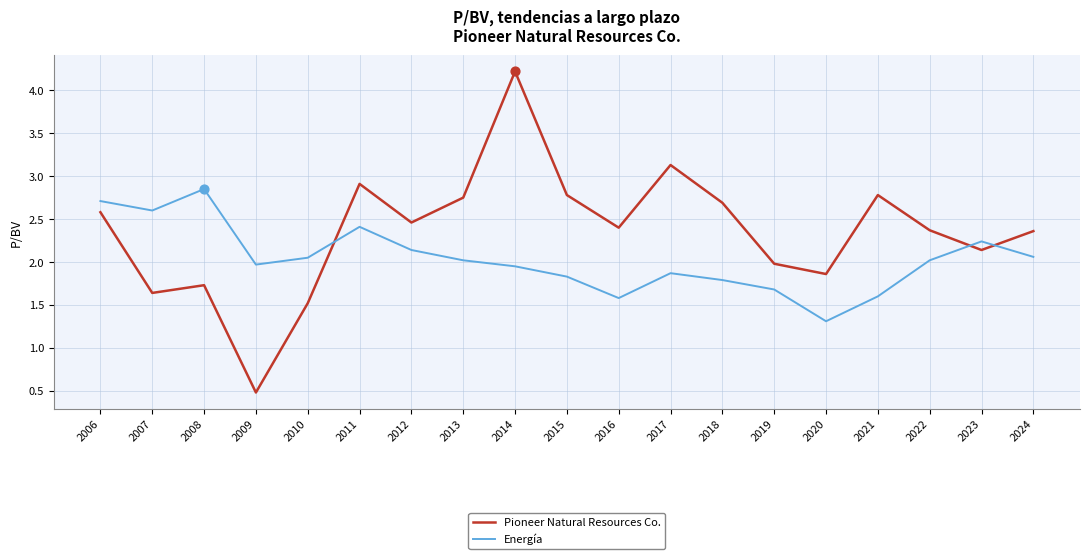

Which series changed the most between 2010 and 2017?

Pioneer Natural Resources Co.